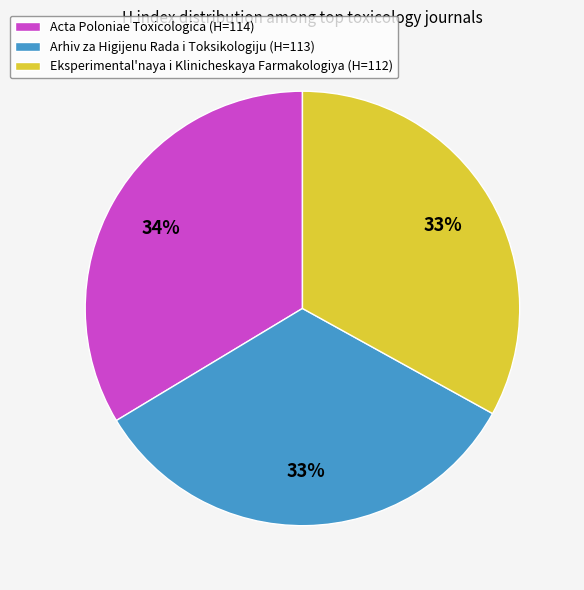

To the nearest percent, what portion does Arhiv za Higijenu Rada i Toksikologiju (H=113) represent?

33%